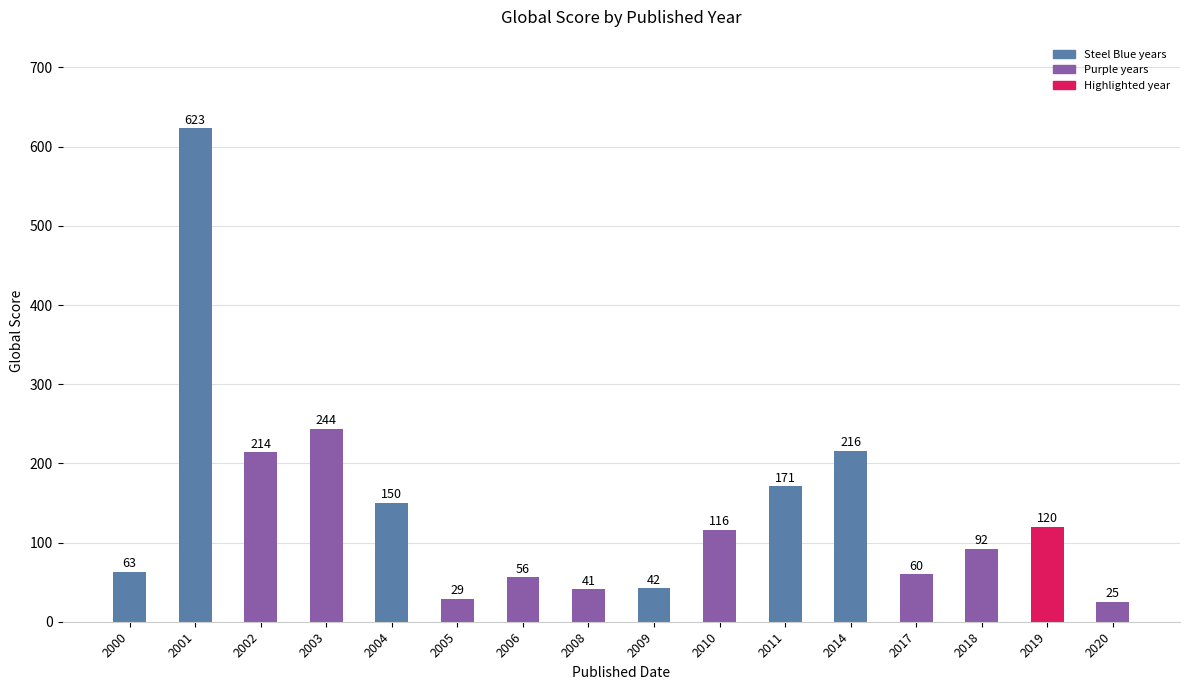

What is the sum of all values?

2262